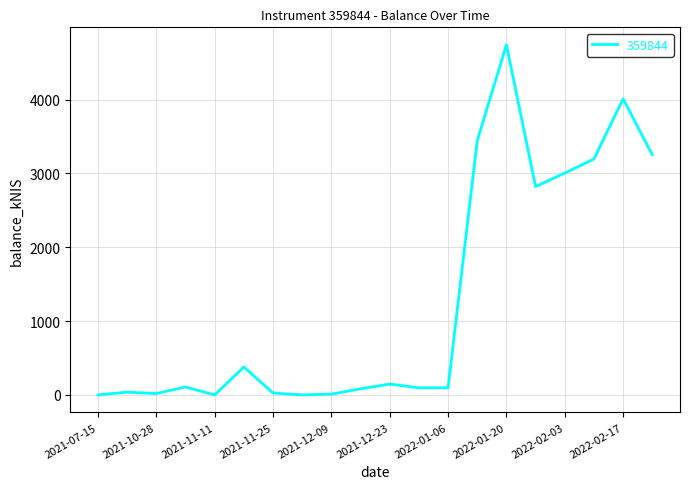

What is the greatest value displayed?

4740.6